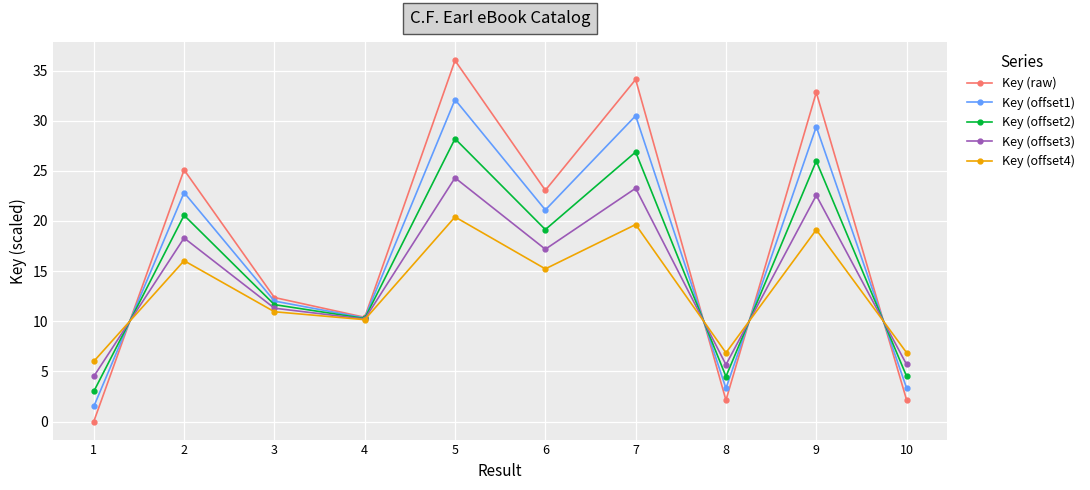

Which label corresponds to the largest value in the chart?

5